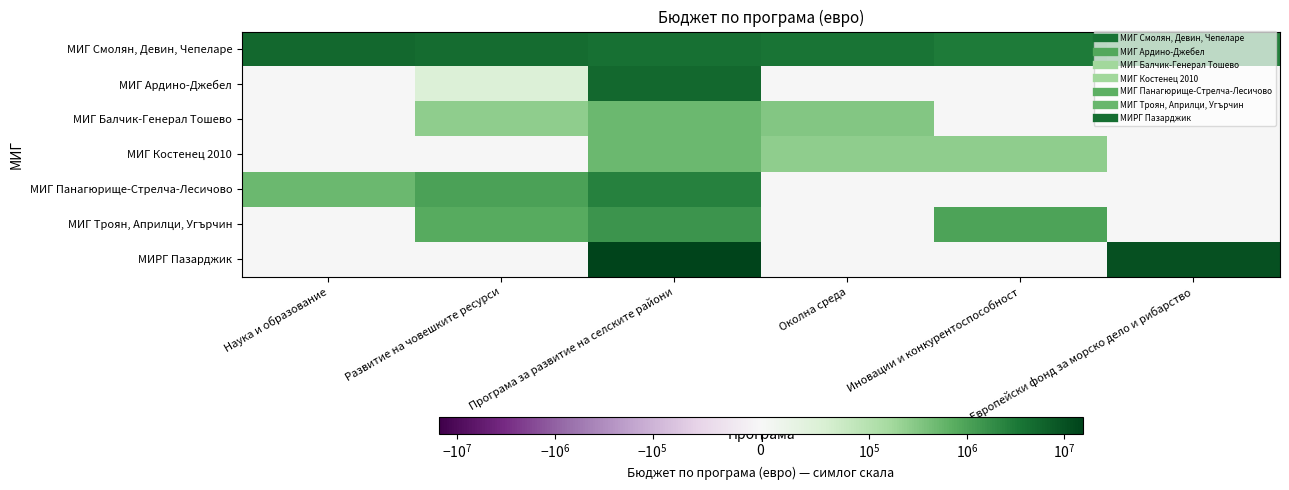

What is the total value across all series at Програма за развитие на селските райони?

29621053.5